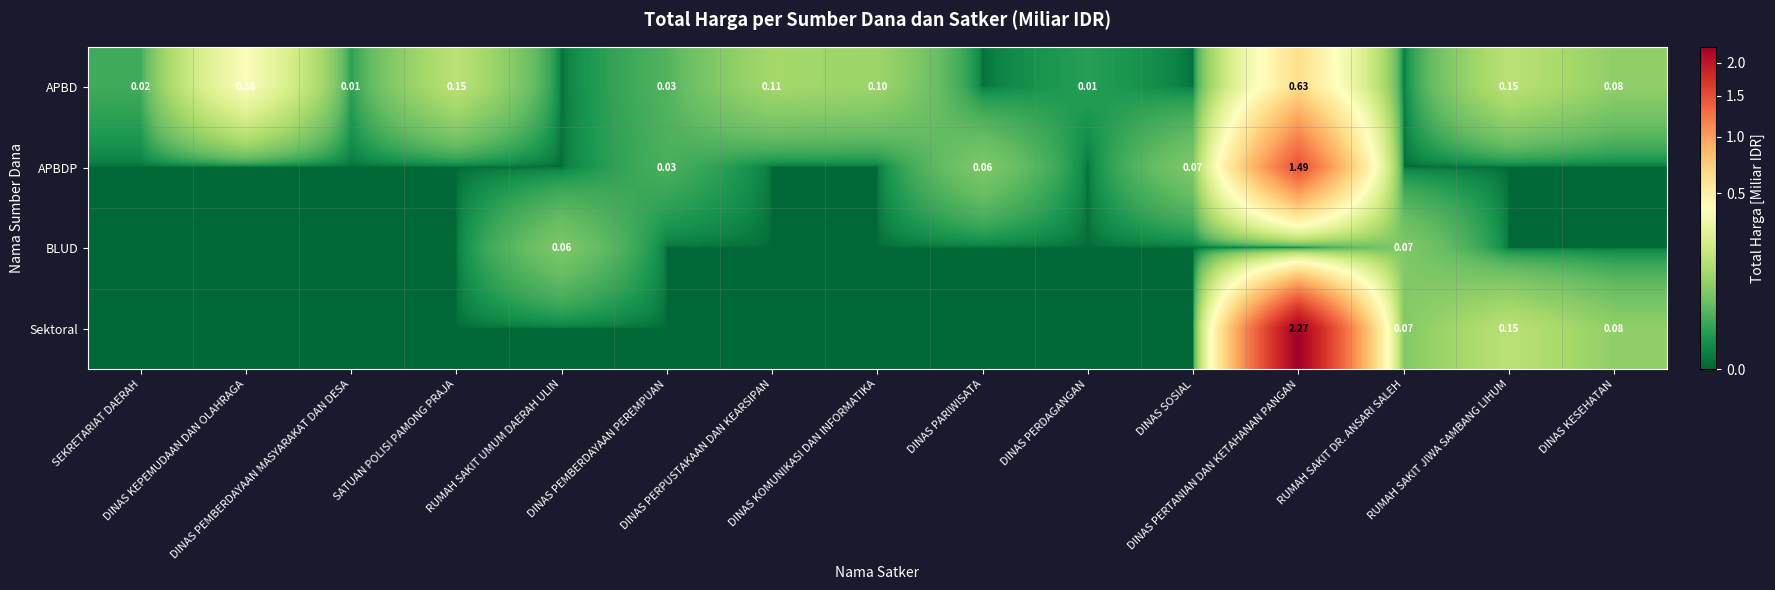

At how many categories does at least one series exceed 1?

1